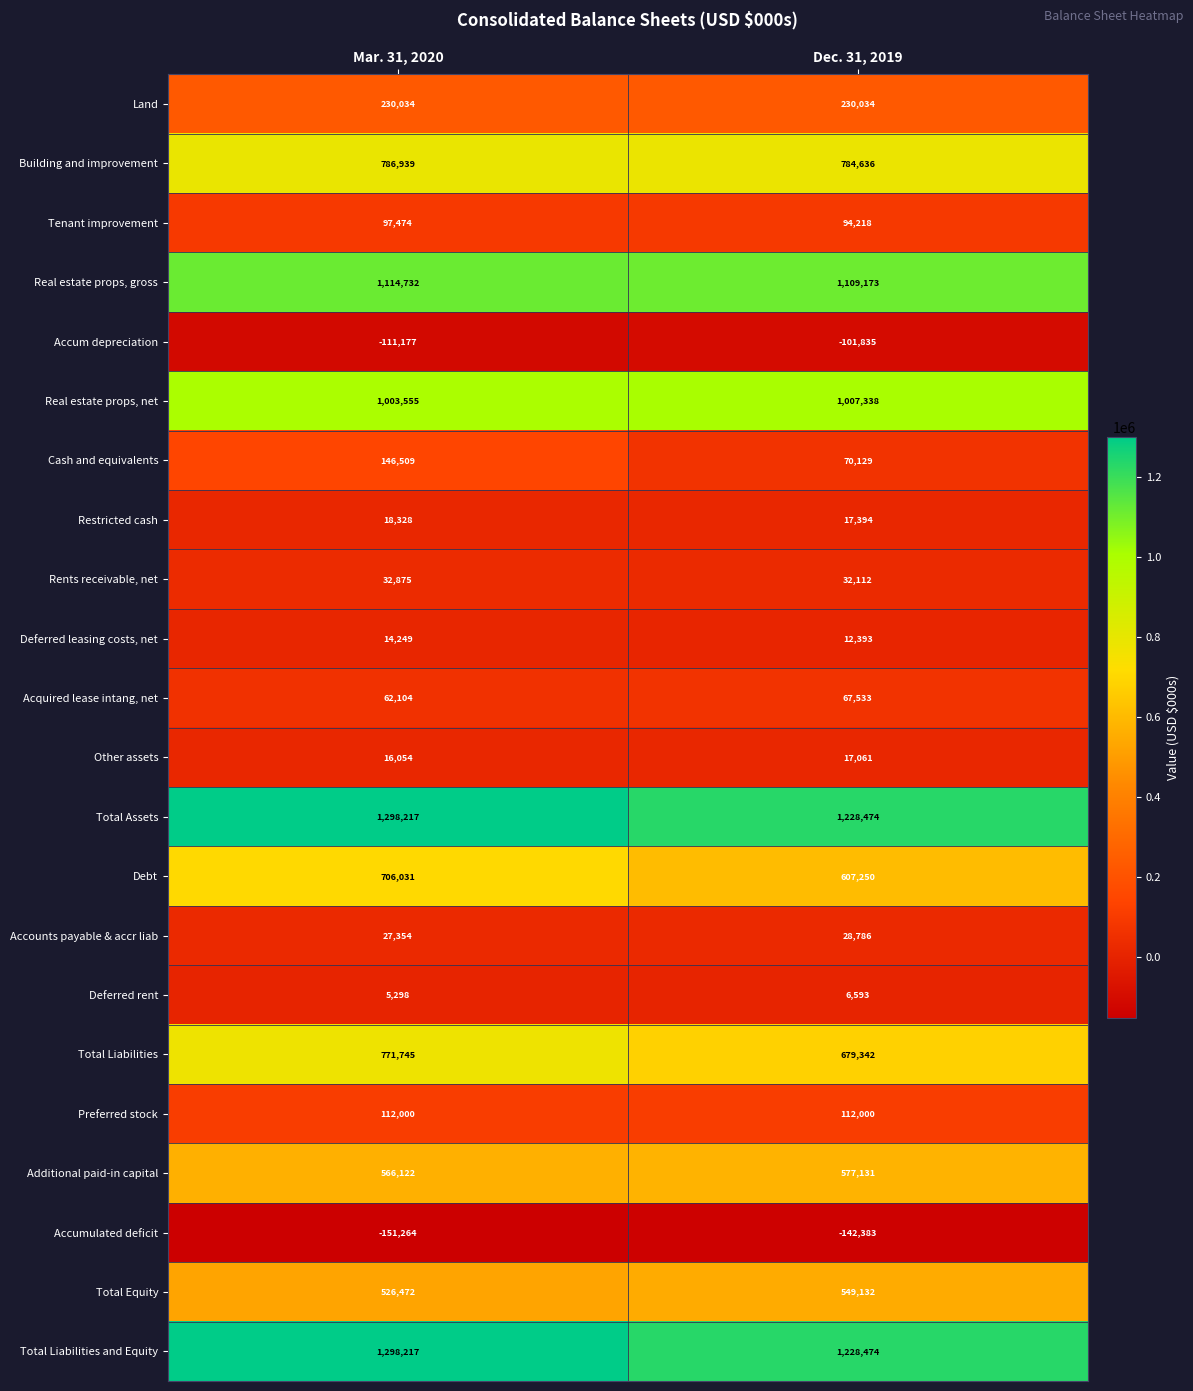

True or false: Acquired lease intang, net has a value of 67533 at Dec. 31, 2019.

True